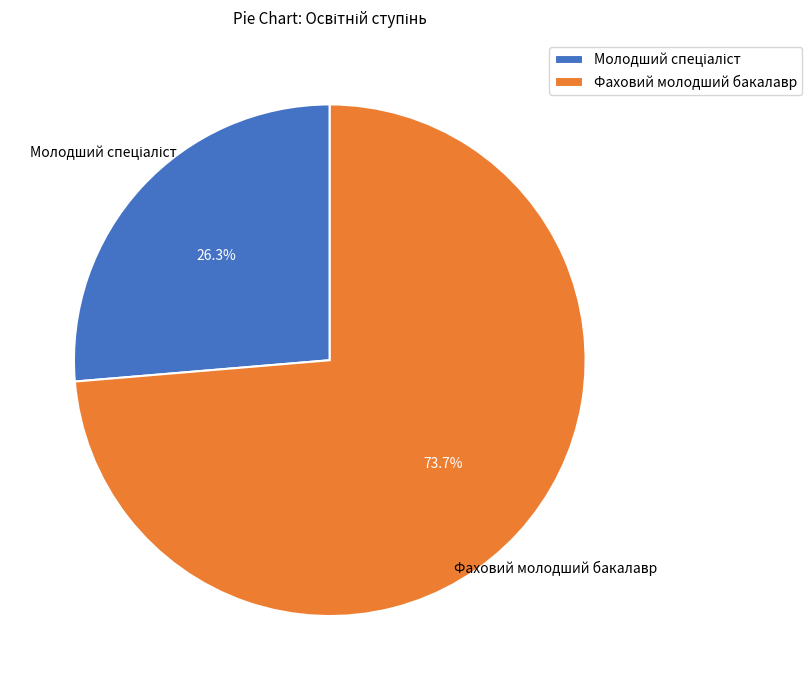

How many slices are in this pie chart?

2